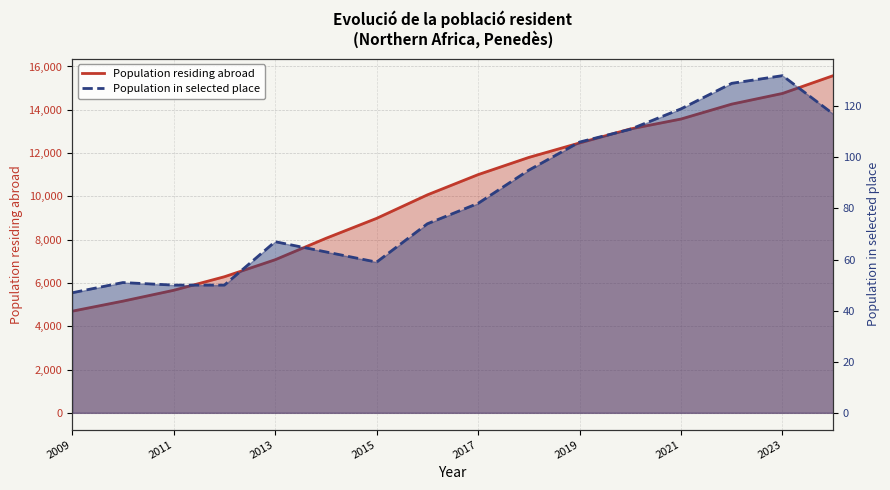

Is the value of Population in selected place at 9 greater than the value of Population residing abroad at 9?

No